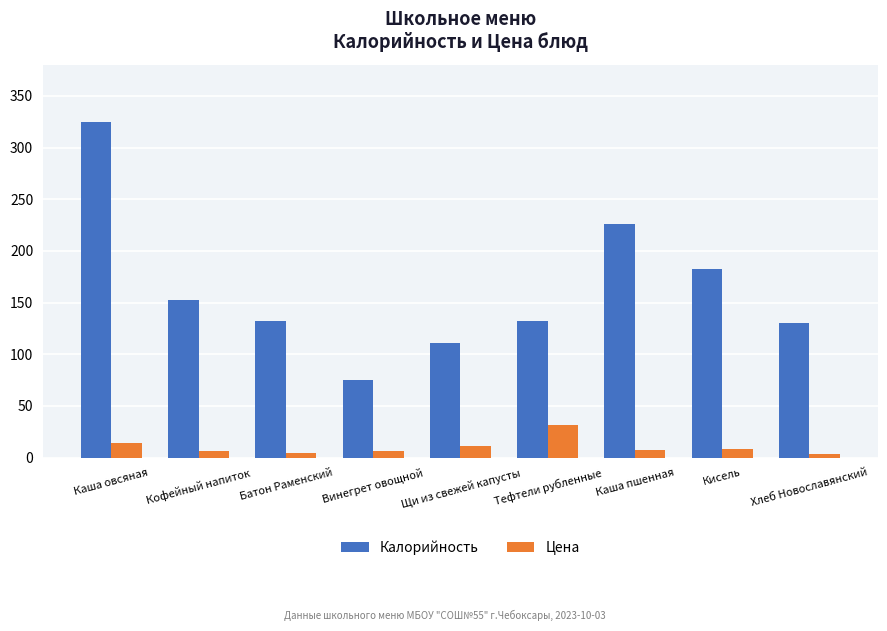

How many categories are shown in the chart?

9